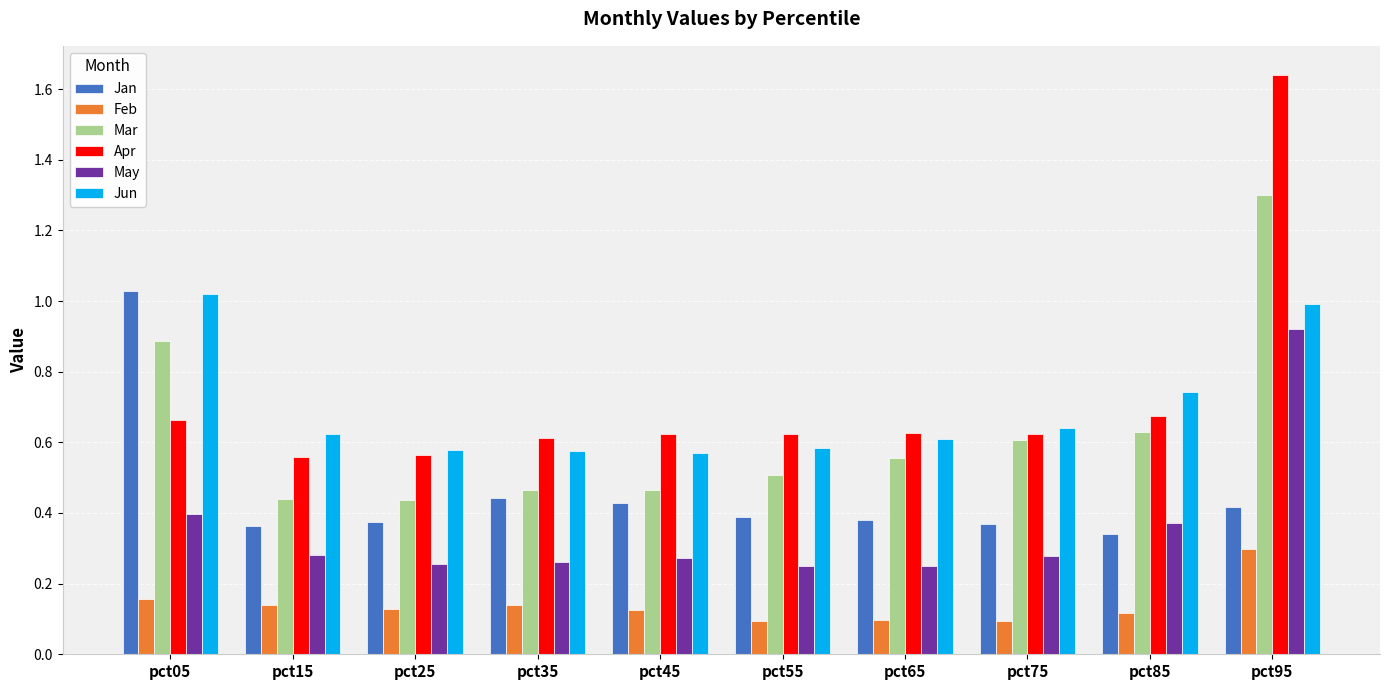

Which series has the largest range (max minus min)?

Apr